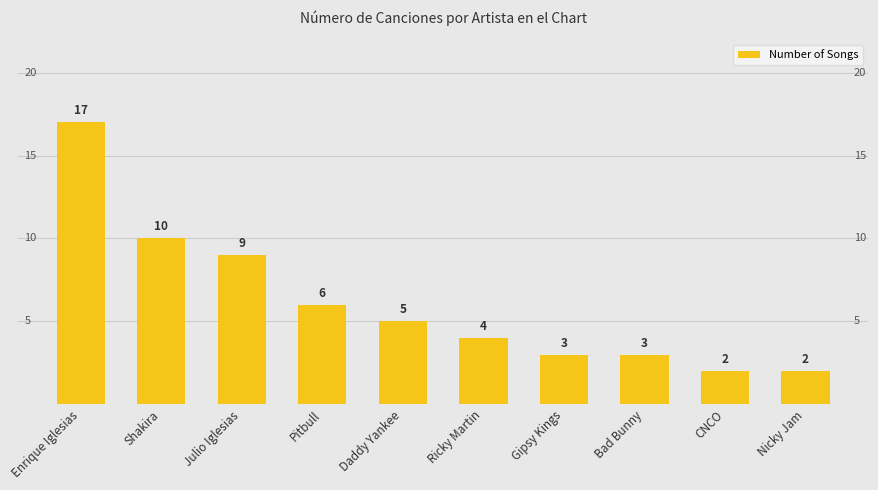

What is the change in value from Bad Bunny to CNCO?

-1